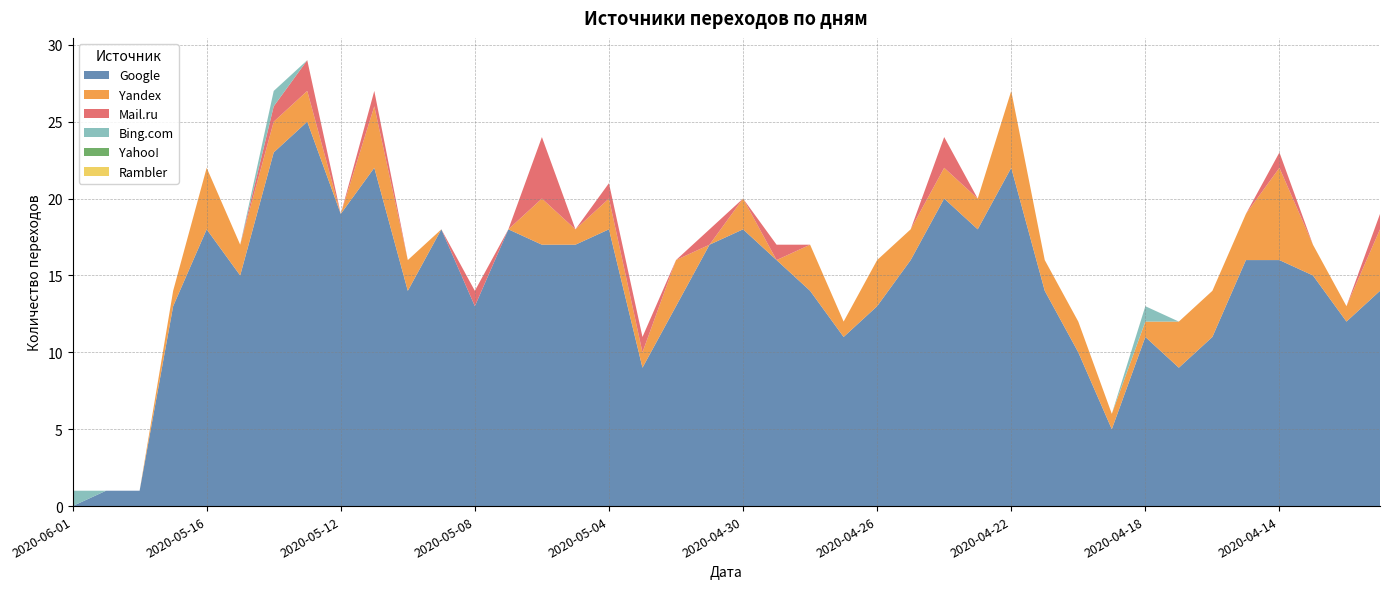

Reading left to right, extract all data points from this chart.

Google: 2020-06-01=0	2020-05-19=1	2020-05-18=1	2020-05-17=13	2020-05-16=18	2020-05-15=15	2020-05-14=23	2020-05-13=25	2020-05-12=19	2020-05-11=22	2020-05-10=14	2020-05-09=18	2020-05-08=13	2020-05-07=18	2020-05-06=17	2020-05-05=17	2020-05-04=18	2020-05-03=9	2020-05-02=13	2020-05-01=17	2020-04-30=18	2020-04-29=16	2020-04-28=14	2020-04-27=11	2020-04-26=13	2020-04-25=16	2020-04-24=20	2020-04-23=18	2020-04-22=22	2020-04-21=14	2020-04-20=10	2020-04-19=5	2020-04-18=11	2020-04-17=9	2020-04-16=11	2020-04-15=16	2020-04-14=16	2020-04-13=15	2020-04-12=12	2020-04-11=14
Yandex: 2020-06-01=0	2020-05-19=0	2020-05-18=0	2020-05-17=1	2020-05-16=4	2020-05-15=2	2020-05-14=2	2020-05-13=2	2020-05-12=0	2020-05-11=4	2020-05-10=2	2020-05-09=0	2020-05-08=0	2020-05-07=0	2020-05-06=3	2020-05-05=1	2020-05-04=2	2020-05-03=1	2020-05-02=3	2020-05-01=0	2020-04-30=2	2020-04-29=0	2020-04-28=3	2020-04-27=1	2020-04-26=3	2020-04-25=2	2020-04-24=2	2020-04-23=2	2020-04-22=5	2020-04-21=2	2020-04-20=2	2020-04-19=1	2020-04-18=1	2020-04-17=3	2020-04-16=3	2020-04-15=3	2020-04-14=6	2020-04-13=2	2020-04-12=1	2020-04-11=4
Mail.ru: 2020-06-01=0	2020-05-19=0	2020-05-18=0	2020-05-17=0	2020-05-16=0	2020-05-15=0	2020-05-14=1	2020-05-13=2	2020-05-12=0	2020-05-11=1	2020-05-10=0	2020-05-09=0	2020-05-08=1	2020-05-07=0	2020-05-06=4	2020-05-05=0	2020-05-04=1	2020-05-03=1	2020-05-02=0	2020-05-01=1	2020-04-30=0	2020-04-29=1	2020-04-28=0	2020-04-27=0	2020-04-26=0	2020-04-25=0	2020-04-24=2	2020-04-23=0	2020-04-22=0	2020-04-21=0	2020-04-20=0	2020-04-19=0	2020-04-18=0	2020-04-17=0	2020-04-16=0	2020-04-15=0	2020-04-14=1	2020-04-13=0	2020-04-12=0	2020-04-11=1
Bing.com: 2020-06-01=1	2020-05-19=0	2020-05-18=0	2020-05-17=0	2020-05-16=0	2020-05-15=0	2020-05-14=1	2020-05-13=0	2020-05-12=0	2020-05-11=0	2020-05-10=0	2020-05-09=0	2020-05-08=0	2020-05-07=0	2020-05-06=0	2020-05-05=0	2020-05-04=0	2020-05-03=0	2020-05-02=0	2020-05-01=0	2020-04-30=0	2020-04-29=0	2020-04-28=0	2020-04-27=0	2020-04-26=0	2020-04-25=0	2020-04-24=0	2020-04-23=0	2020-04-22=0	2020-04-21=0	2020-04-20=0	2020-04-19=0	2020-04-18=1	2020-04-17=0	2020-04-16=0	2020-04-15=0	2020-04-14=0	2020-04-13=0	2020-04-12=0	2020-04-11=0
Yahoo!: 2020-06-01=0	2020-05-19=0	2020-05-18=0	2020-05-17=0	2020-05-16=0	2020-05-15=0	2020-05-14=0	2020-05-13=0	2020-05-12=0	2020-05-11=0	2020-05-10=0	2020-05-09=0	2020-05-08=0	2020-05-07=0	2020-05-06=0	2020-05-05=0	2020-05-04=0	2020-05-03=0	2020-05-02=0	2020-05-01=0	2020-04-30=0	2020-04-29=0	2020-04-28=0	2020-04-27=0	2020-04-26=0	2020-04-25=0	2020-04-24=0	2020-04-23=0	2020-04-22=0	2020-04-21=0	2020-04-20=0	2020-04-19=0	2020-04-18=0	2020-04-17=0	2020-04-16=0	2020-04-15=0	2020-04-14=0	2020-04-13=0	2020-04-12=0	2020-04-11=0
Rambler: 2020-06-01=0	2020-05-19=0	2020-05-18=0	2020-05-17=0	2020-05-16=0	2020-05-15=0	2020-05-14=0	2020-05-13=0	2020-05-12=0	2020-05-11=0	2020-05-10=0	2020-05-09=0	2020-05-08=0	2020-05-07=0	2020-05-06=0	2020-05-05=0	2020-05-04=0	2020-05-03=0	2020-05-02=0	2020-05-01=0	2020-04-30=0	2020-04-29=0	2020-04-28=0	2020-04-27=0	2020-04-26=0	2020-04-25=0	2020-04-24=0	2020-04-23=0	2020-04-22=0	2020-04-21=0	2020-04-20=0	2020-04-19=0	2020-04-18=0	2020-04-17=0	2020-04-16=0	2020-04-15=0	2020-04-14=0	2020-04-13=0	2020-04-12=0	2020-04-11=0